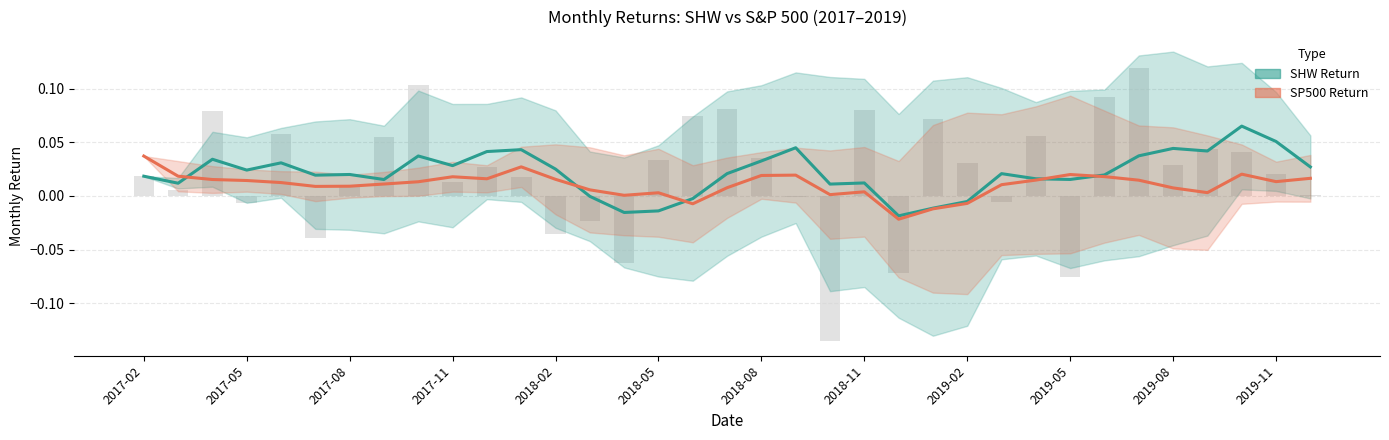

What position from the left is 2017-04?

3